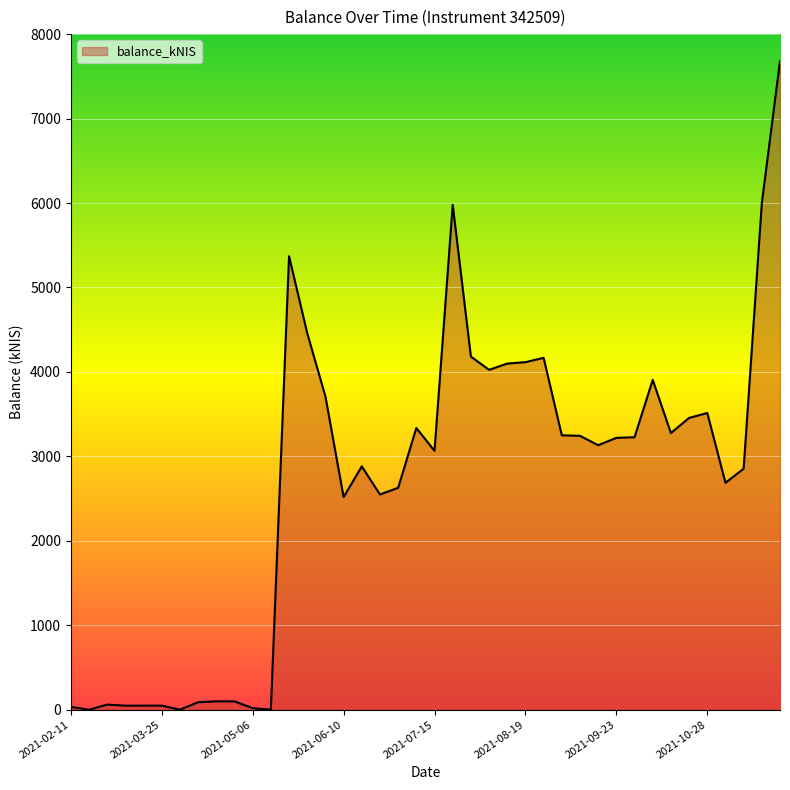

What is the maximum value shown in the chart?

7680.7